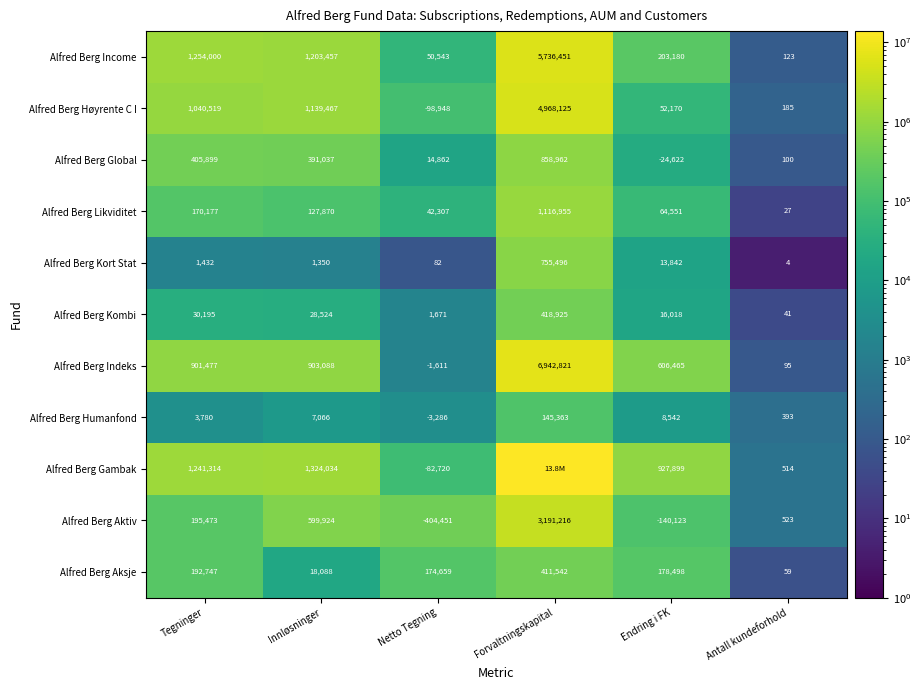

Read the Alfred Berg Kombi value at Netto Tegning.

1671